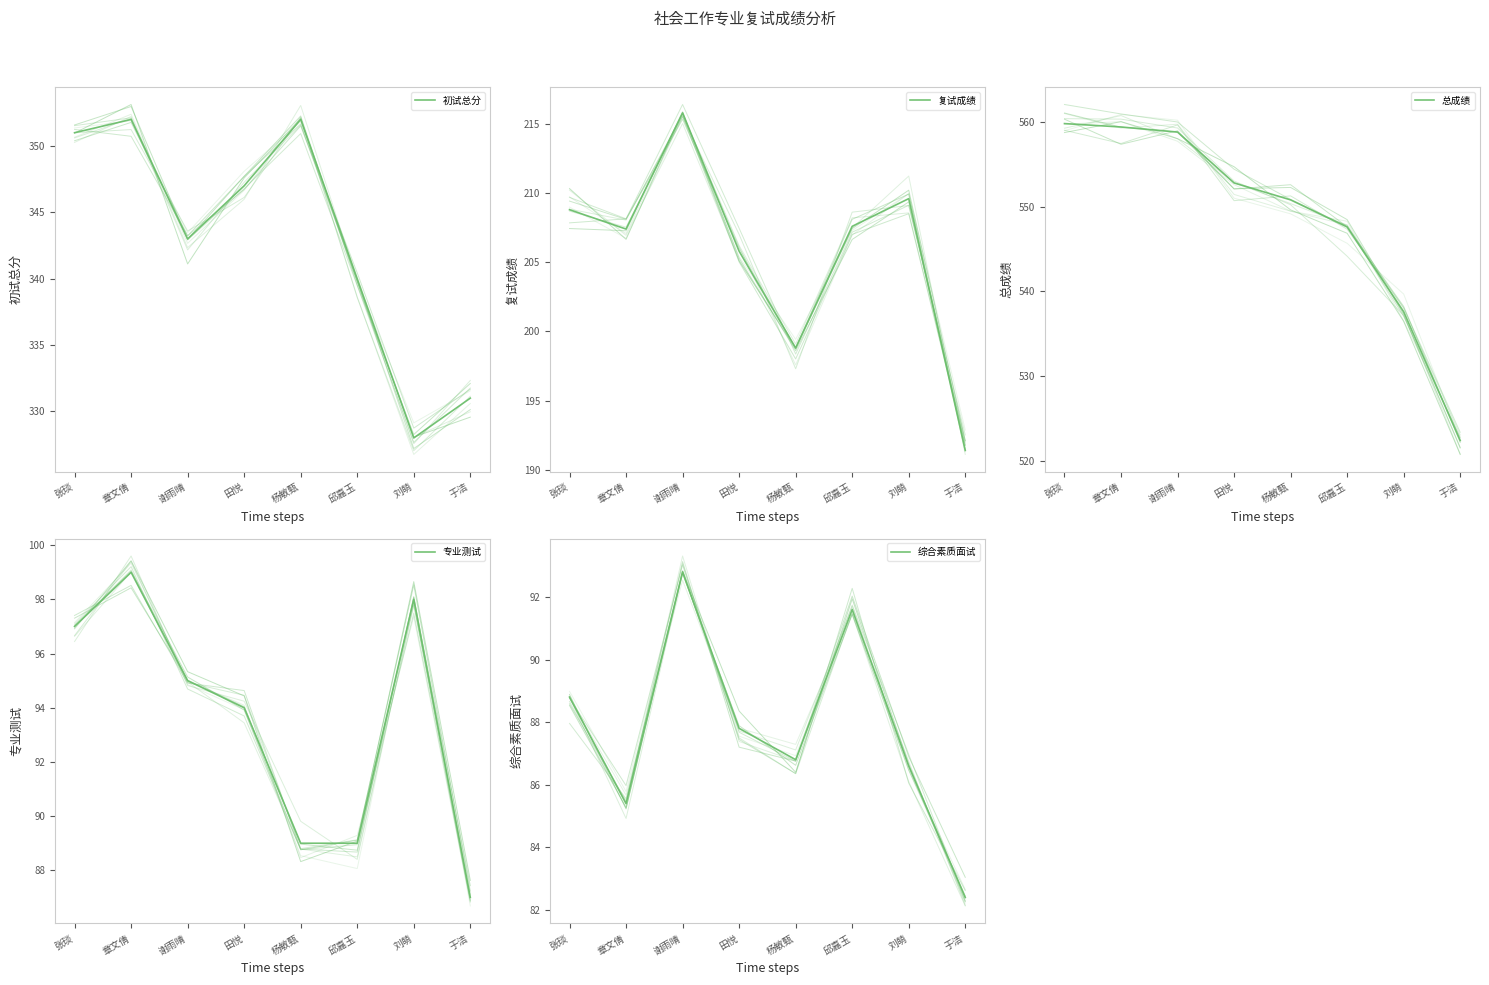

At which label is 初试总分 closest to 340?

邱嘉玉